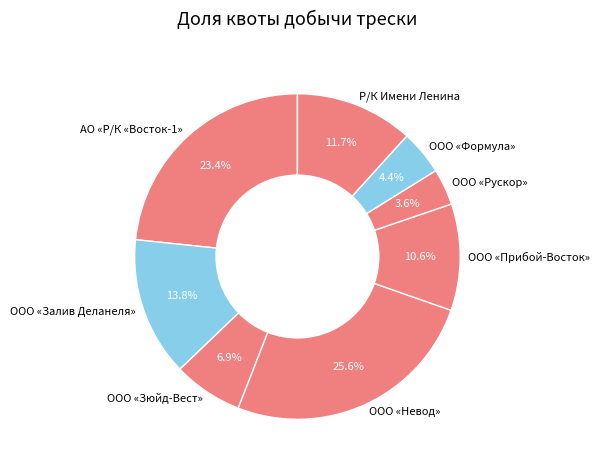

The АО «Р/К «Восток-1» slice represents 23% of the pie. True or false?

True